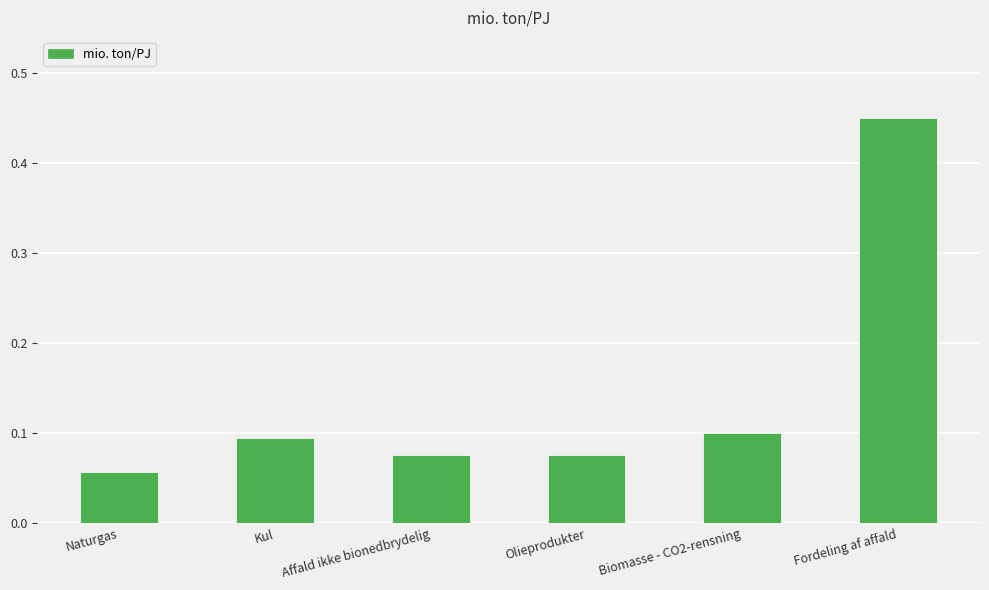

What is the change in value from Naturgas to Fordeling af affald?

+0.4